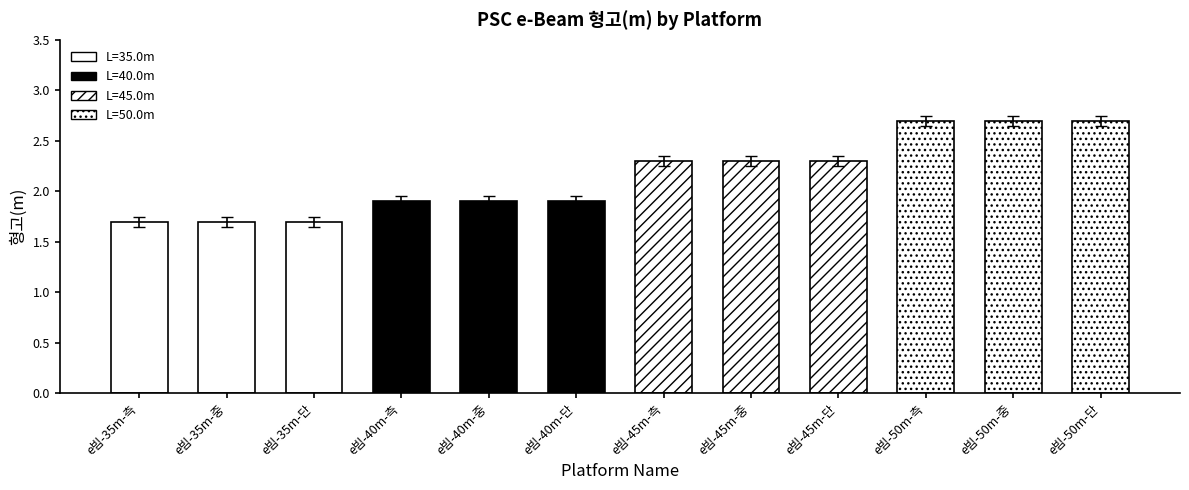

How many bars are there in total?

12